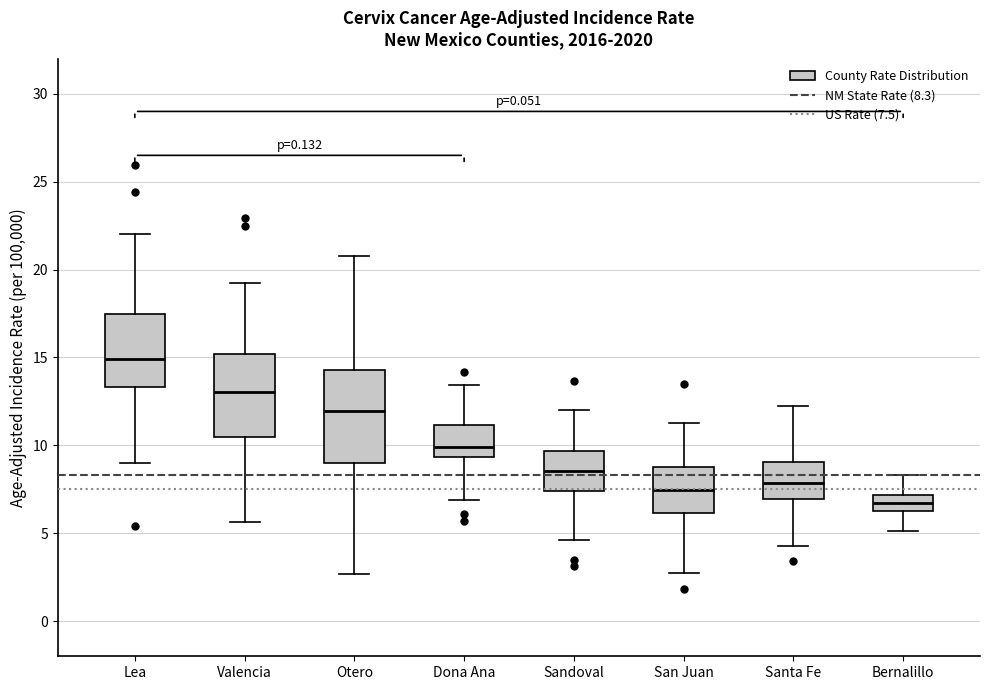

Reading left to right, read every box against the y-axis: the position of its median line, the range the box covers, and the ends of its whiskers. The values are not printed on the chart, so give them approximately, as read against the axis.

Lea: median 15.0, box 13.5 to 17.5, whiskers 9.0 to 22.0
Valencia: median 13.0, box 10.5 to 15.0, whiskers 5.5 to 19.5
Otero: median 12.0, box 9.0 to 14.5, whiskers 2.5 to 21.0
Dona Ana: median 10.0, box 9.5 to 11.0, whiskers 7.0 to 13.5
Sandoval: median 8.5, box 7.5 to 9.5, whiskers 4.5 to 12.0
San Juan: median 7.5, box 6.0 to 9.0, whiskers 3.0 to 11.5
Santa Fe: median 8.0, box 7.0 to 9.0, whiskers 4.5 to 12.0
Bernalillo: median 6.5 (inside the box), box 6.5 to 7.0, whiskers 5.0 to 8.5